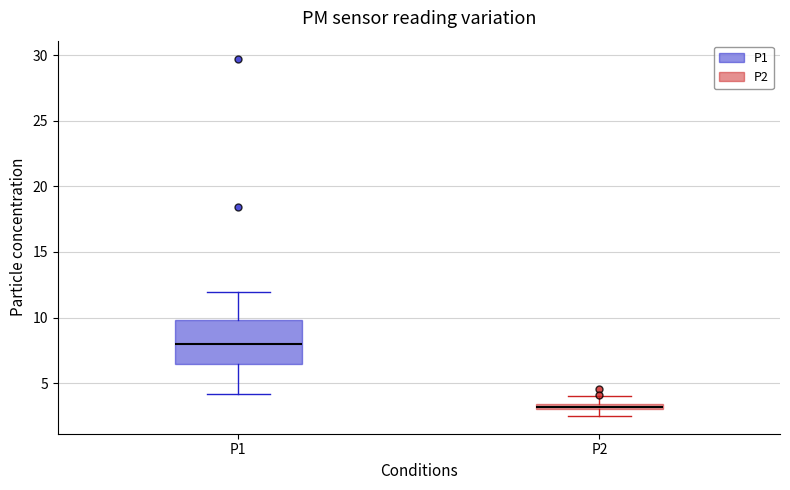

Which box is the tallest, from its lower edge to its upper edge?

P1